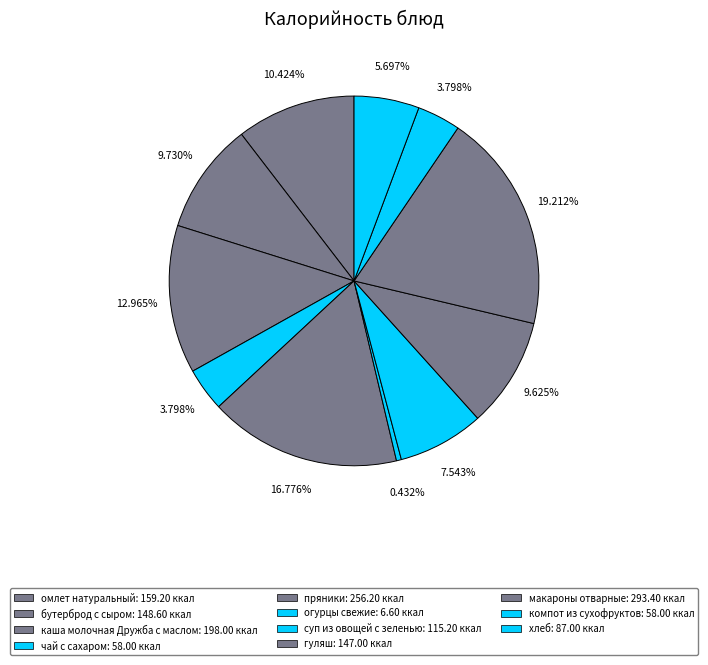

Count the number of slices in the pie.

11